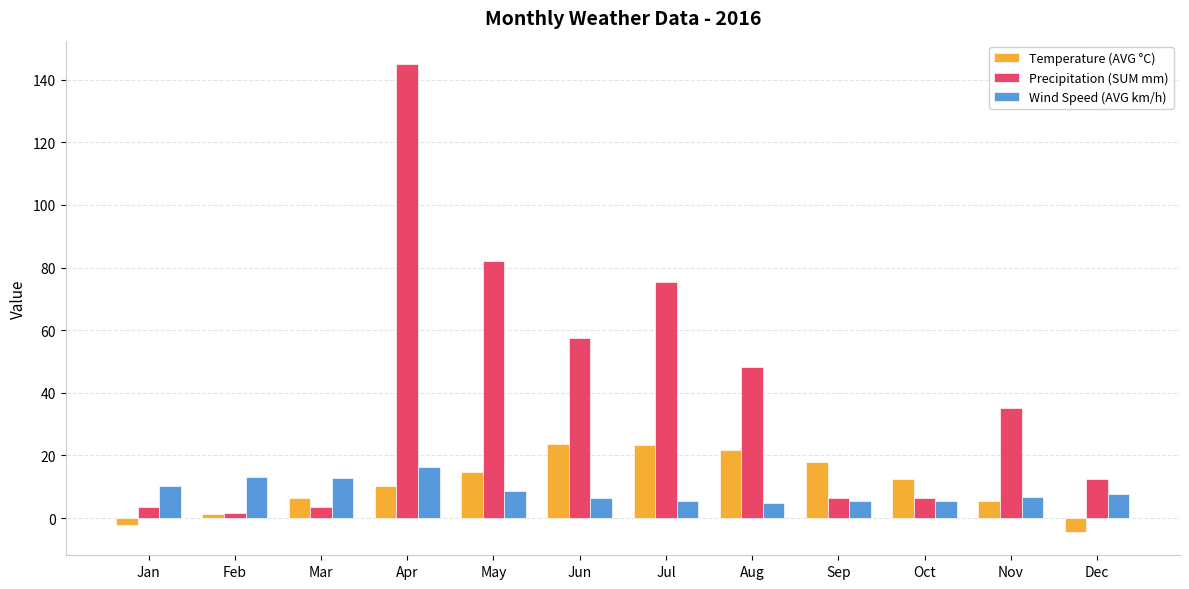

What is the greatest value displayed?

145.0